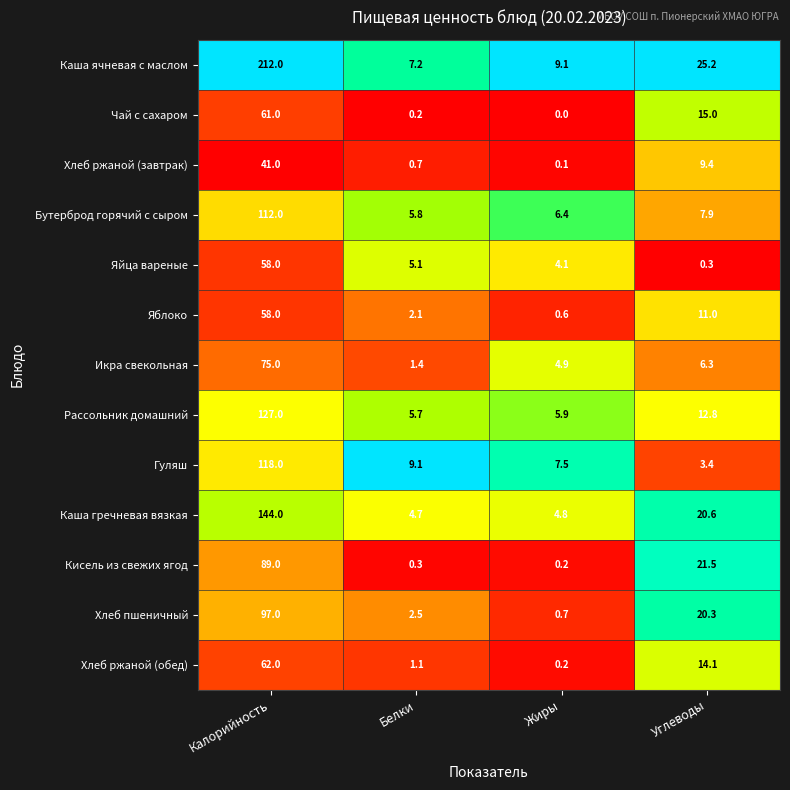

The Бутерброд горячий с сыром series shows 5.8 at Белки. True or false?

True